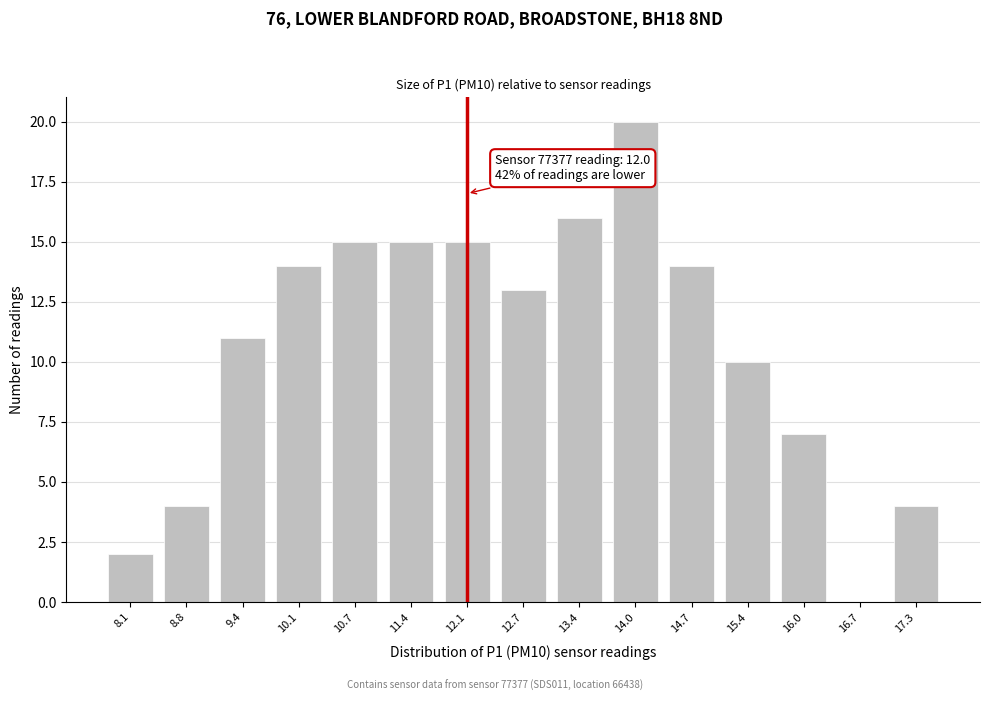

Reading left to right, extract all data points from this chart.

8.1=2	8.8=4	9.4=11	10.1=14	10.7=15	11.4=15	12.1=15	12.7=13	13.4=16	14.0=20	14.7=14	15.4=10	16.0=7	16.7=0	17.3=4